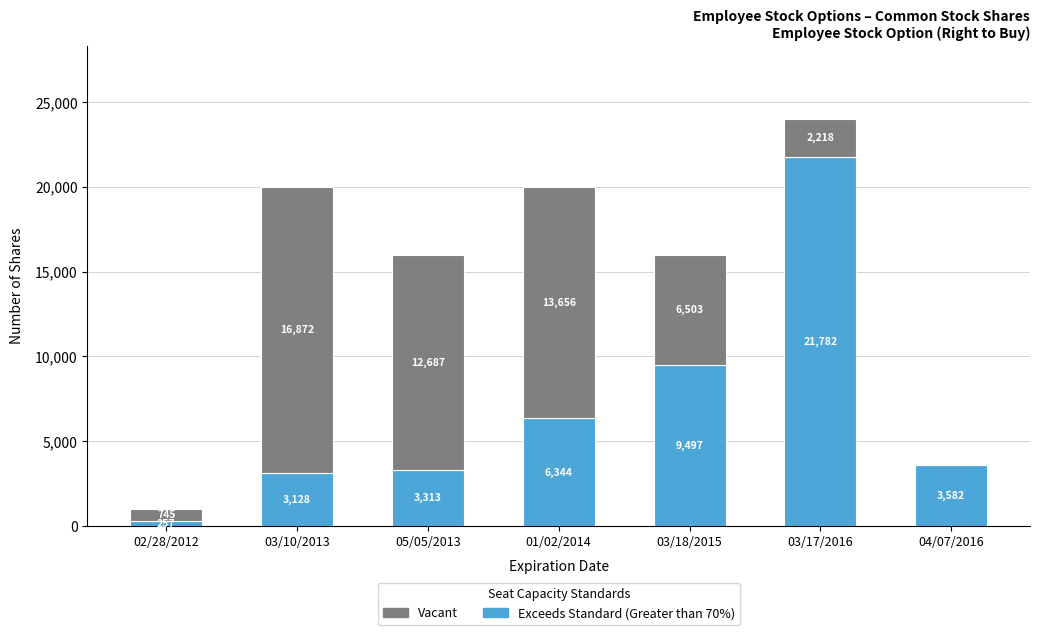

At which label is Exceeds Standard (Greater than 70%) closest to 11019?

03/18/2015